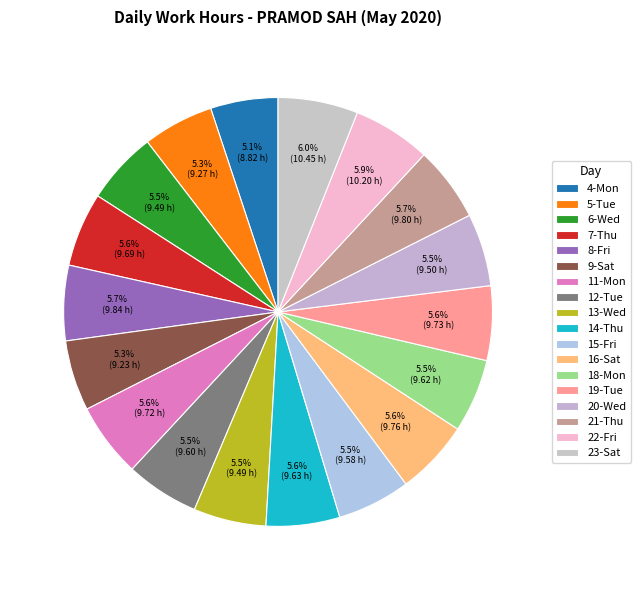

Which slice is the smallest?

4-Mon